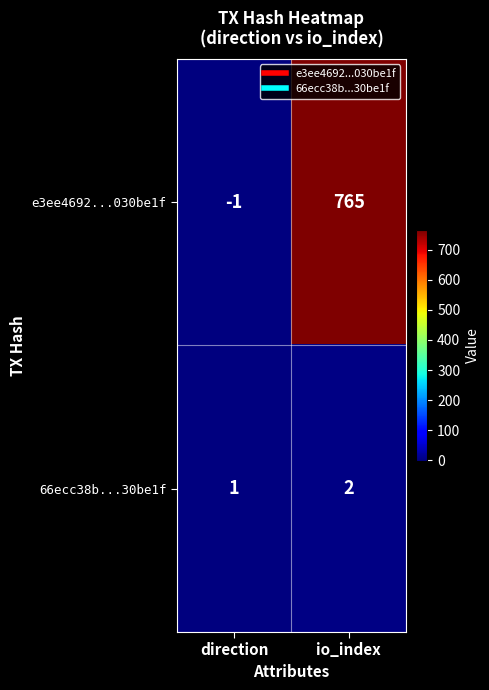

At which category is the sum across all series the highest?

io_index